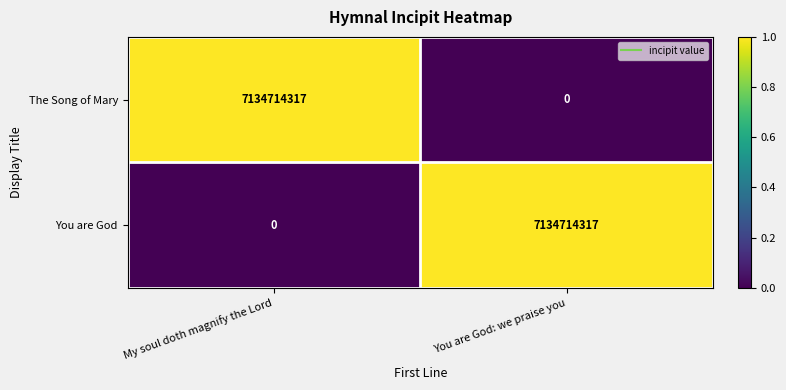

Reading left to right, what are all the values shown in this chart?

The Song of Mary: 7134714317	0
You are God: 0	7134714317